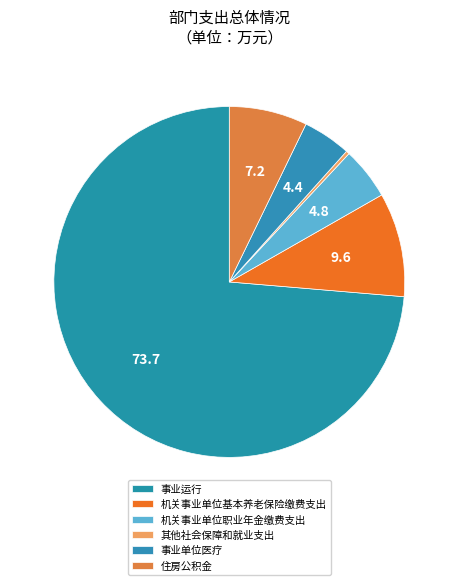

How many slices are in this pie chart?

6